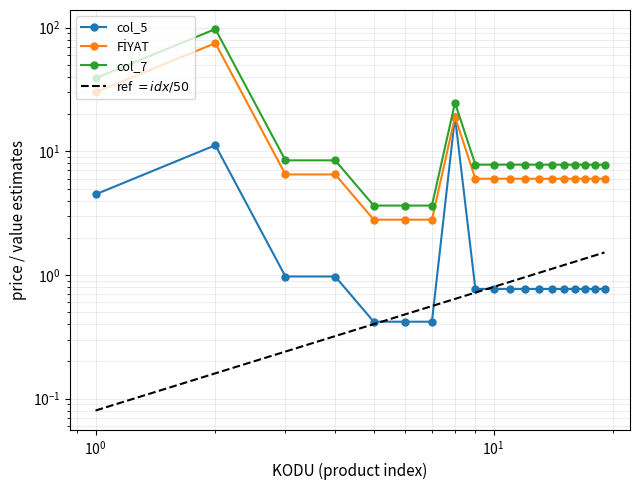

At how many categories does at least one series exceed 38?

2